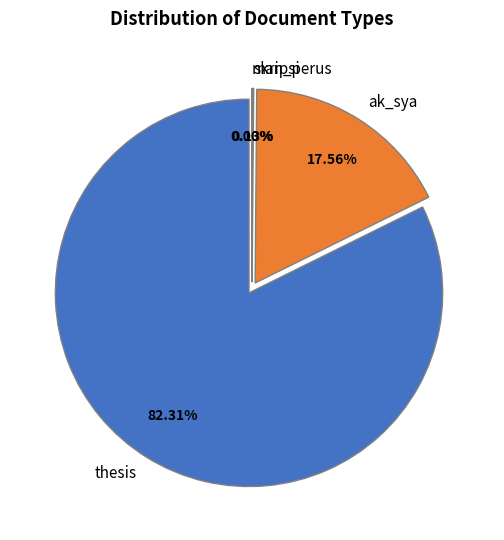

How many segments does this pie chart have?

4